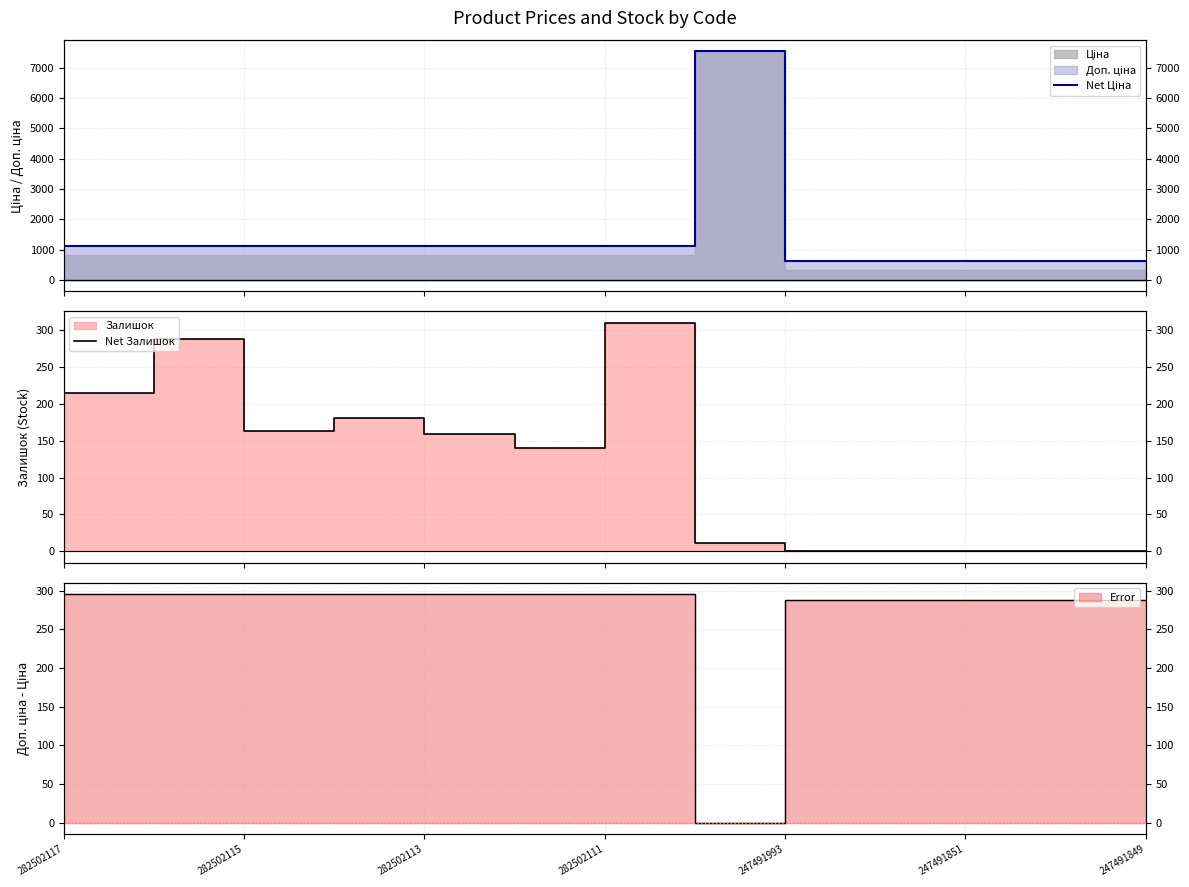

Is it true that Net Залишок equals 64.1 at 282502113?

False